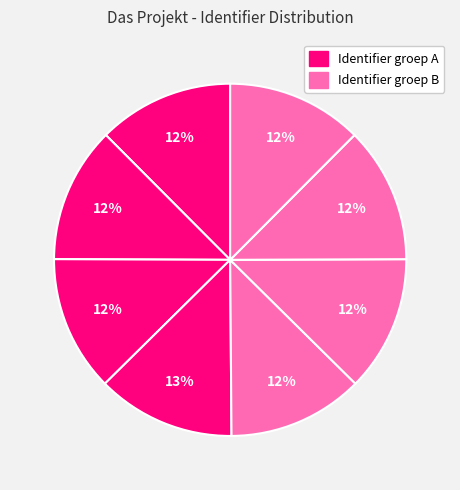

How many slices are in this pie chart?

8